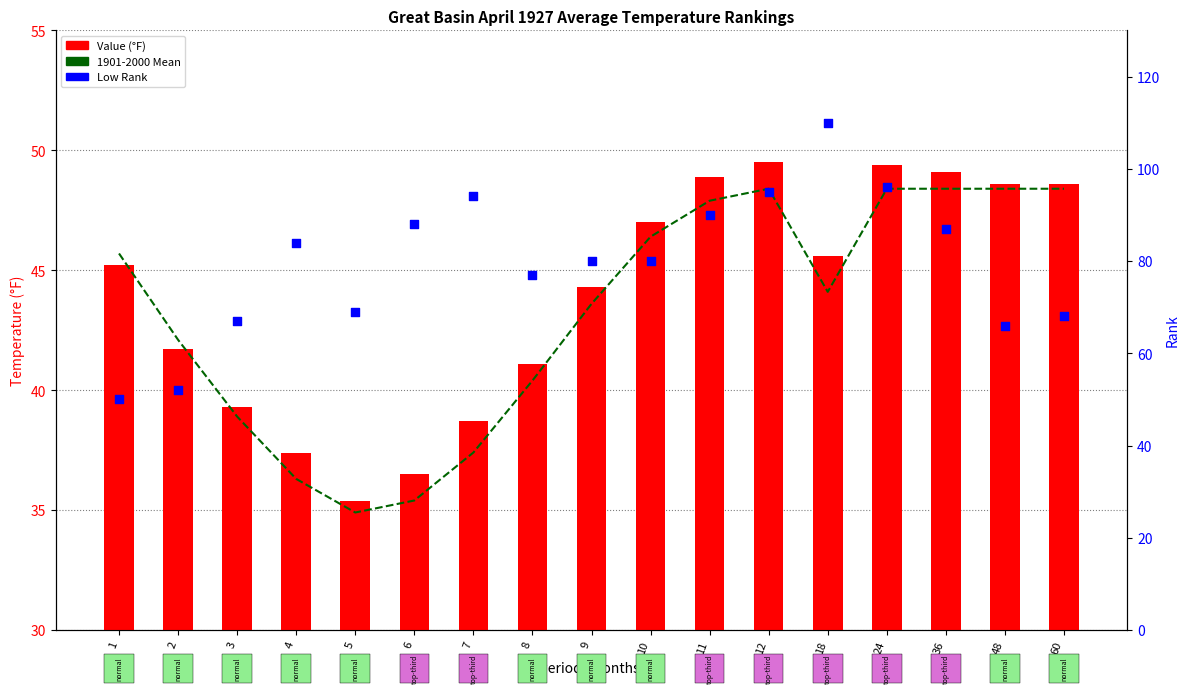

Is the value of 1901-2000 Mean at 60 greater than the value of Low Rank at 6?

No